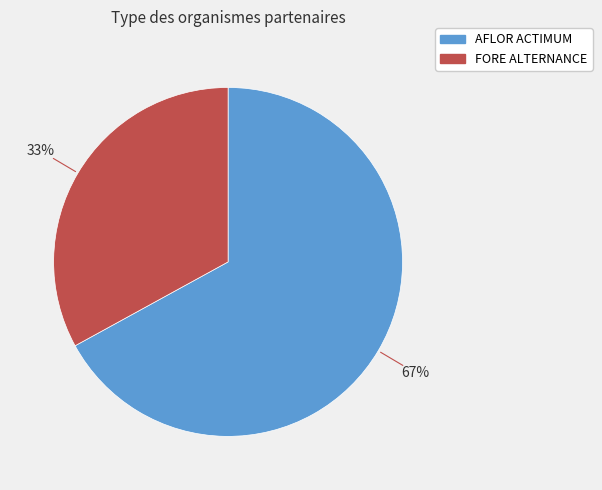

How many slices are in this pie chart?

2